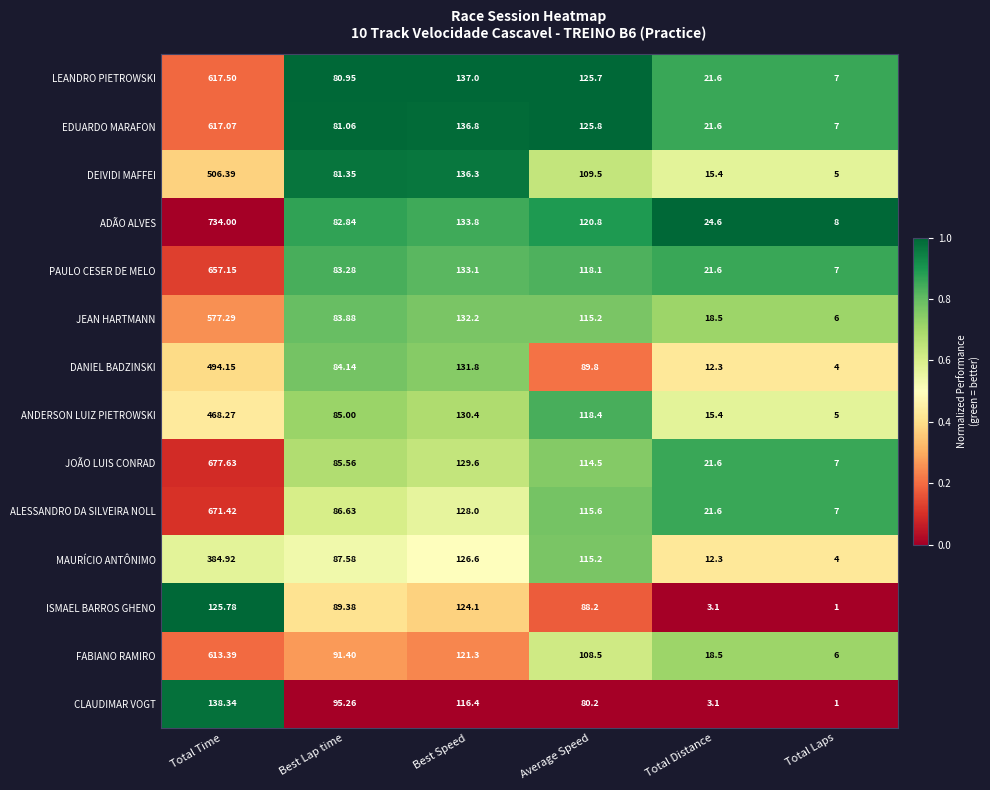

Where is ADÃO ALVES nearest to the value 371?

Best Speed